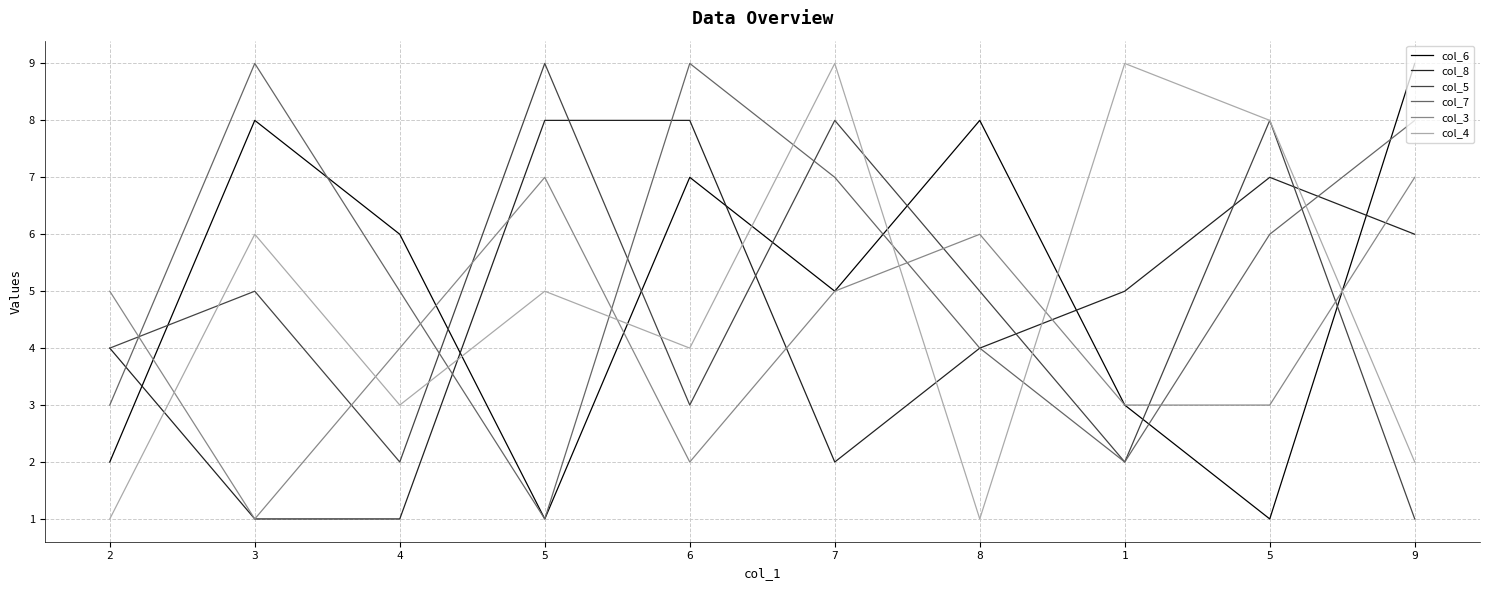

At which category does col_3 reach its first local peak?

5